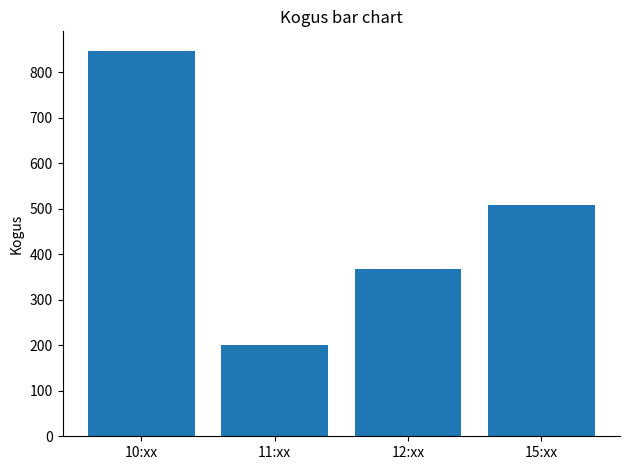

Where does the data first go above 509?

10:xx